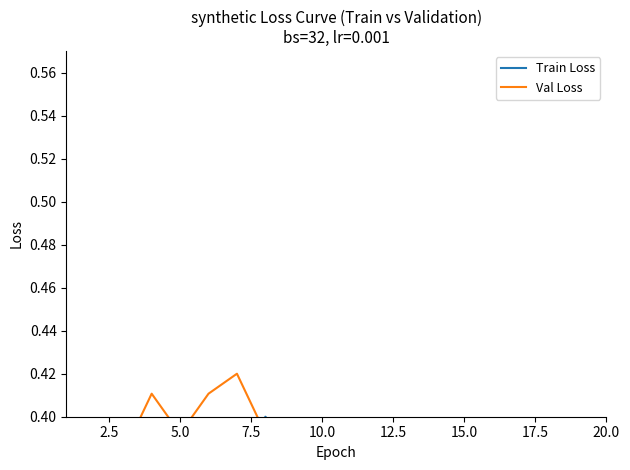

Reading left to right, list all the values displayed in this chart.

Train Loss: 0.4	0.4	0.4	0.4	0.4	0.4	0.4	0.4	0.4	0.4	0.3	0.3	0.4	0.3	0.3	0.3	0.3	0.3	0.3	0.3
Val Loss: 0.4	0.4	0.4	0.4	0.4	0.4	0.4	0.4	0.4	0.4	0.4	0.4	0.4	0.4	0.3	0.3	0.3	0.3	0.3	0.3